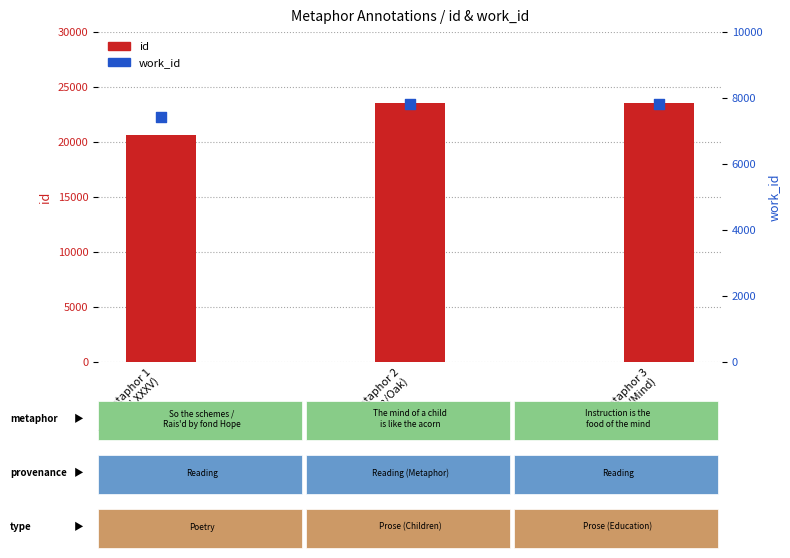

At which category is the sum across all series the highest?

Metaphor 3
(Food/Mind)